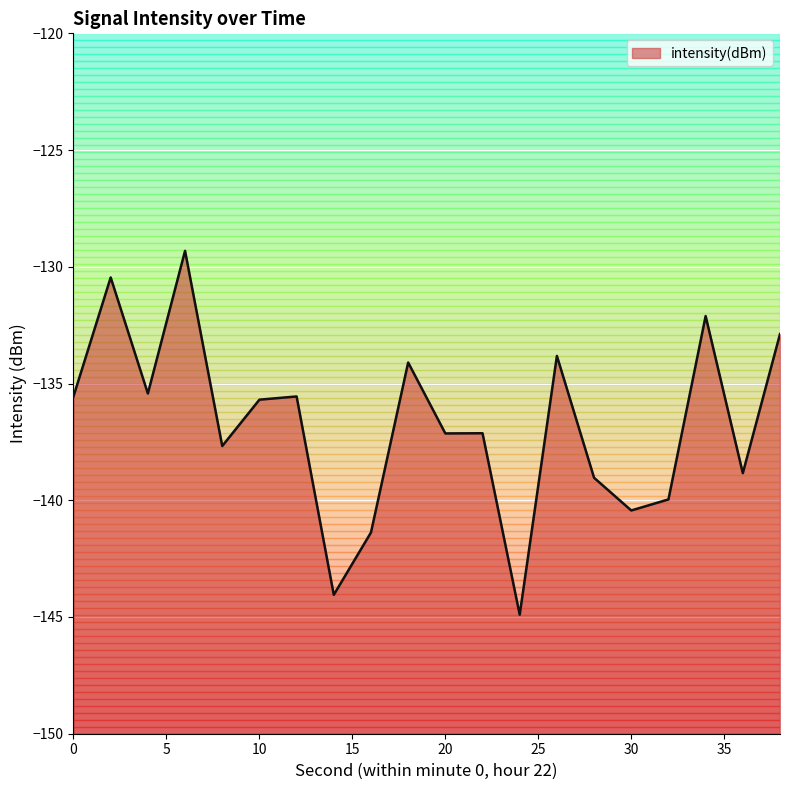

What is the value of the 10th point from the left?

-134.1